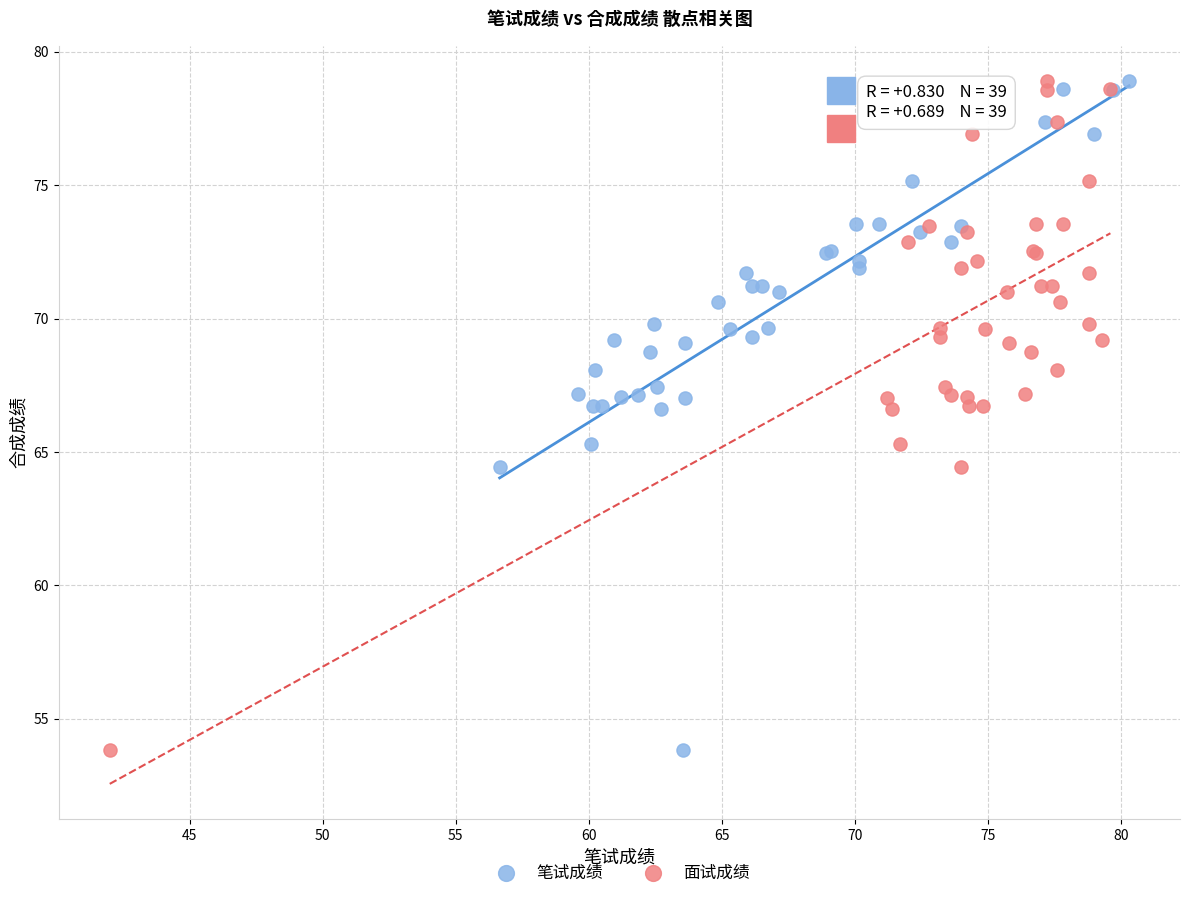

What are all the series names shown in the legend?

笔试成绩, 面试成绩